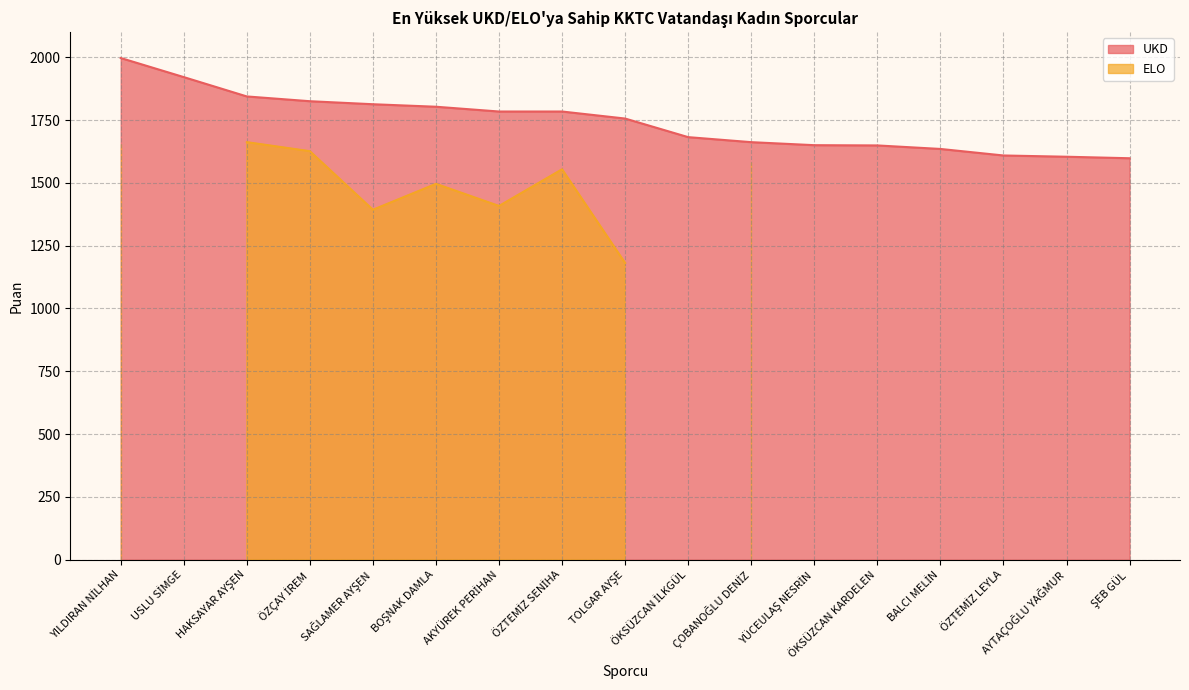

Approximately how many times larger is the value at ÇOBANOĞLU DENİZ compared to ÖKSÜZCAN İLKGÜL?

1.0